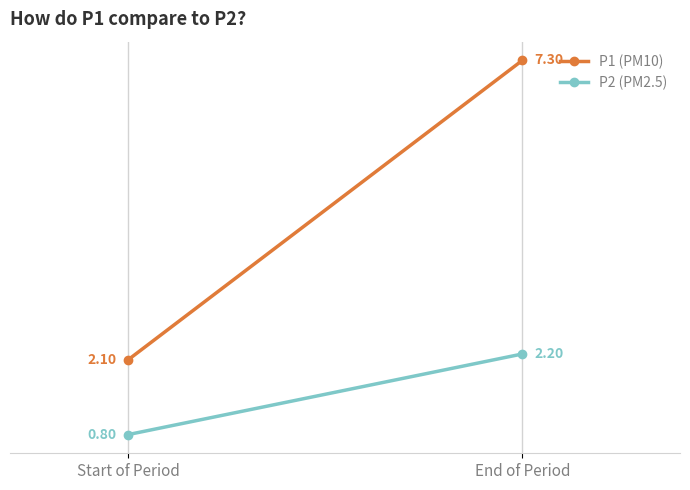

List the series in order of their peak value, highest first.

P1 (PM10), P2 (PM2.5)